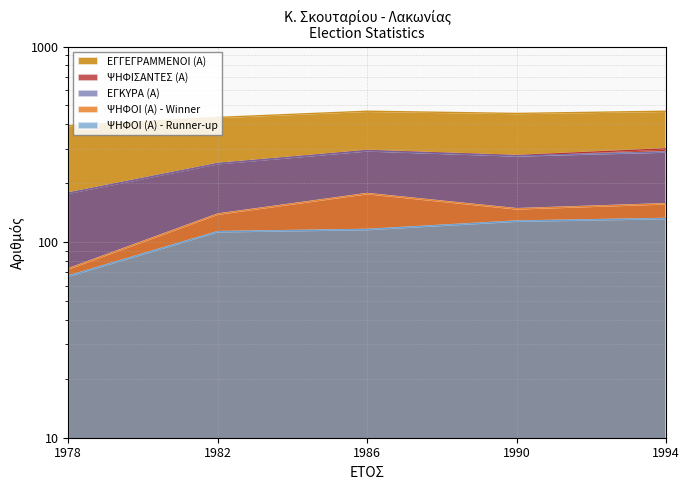

Reading left to right, extract all data points from this chart.

ΕΓΓΕΓΡΑΜΜΕΝΟΙ (Α): 1978=394	1982=434	1986=467	1990=455	1994=467
ΨΗΦΙΣΑΝΤΕΣ (Α): 1978=178	1982=252	1986=294	1990=277	1994=300
ΕΓΚΥΡΑ (Α): 1978=178	1982=252	1986=293	1990=276	1994=289
ΨΗΦΟΙ (Α) - Winner: 1978=73	1982=139	1986=177	1990=148	1994=157
ΨΗΦΟΙ (Α) - Runner-up: 1978=67	1982=113	1986=116	1990=128	1994=132